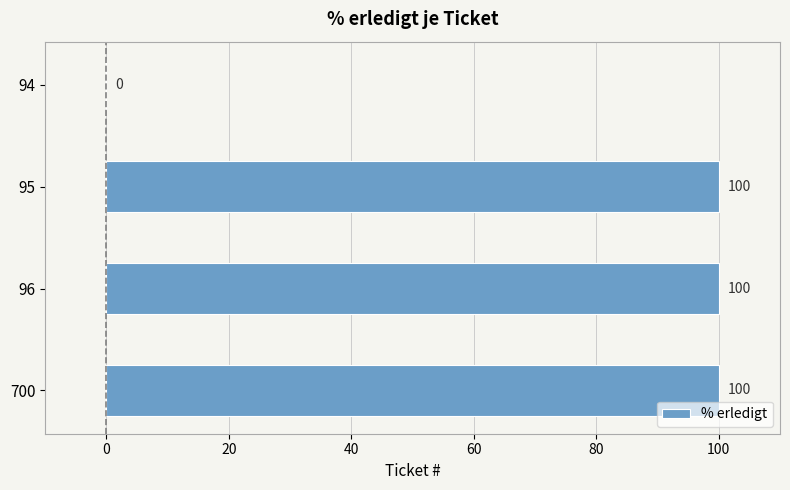

What is the change in value from 95 to 94?

-100